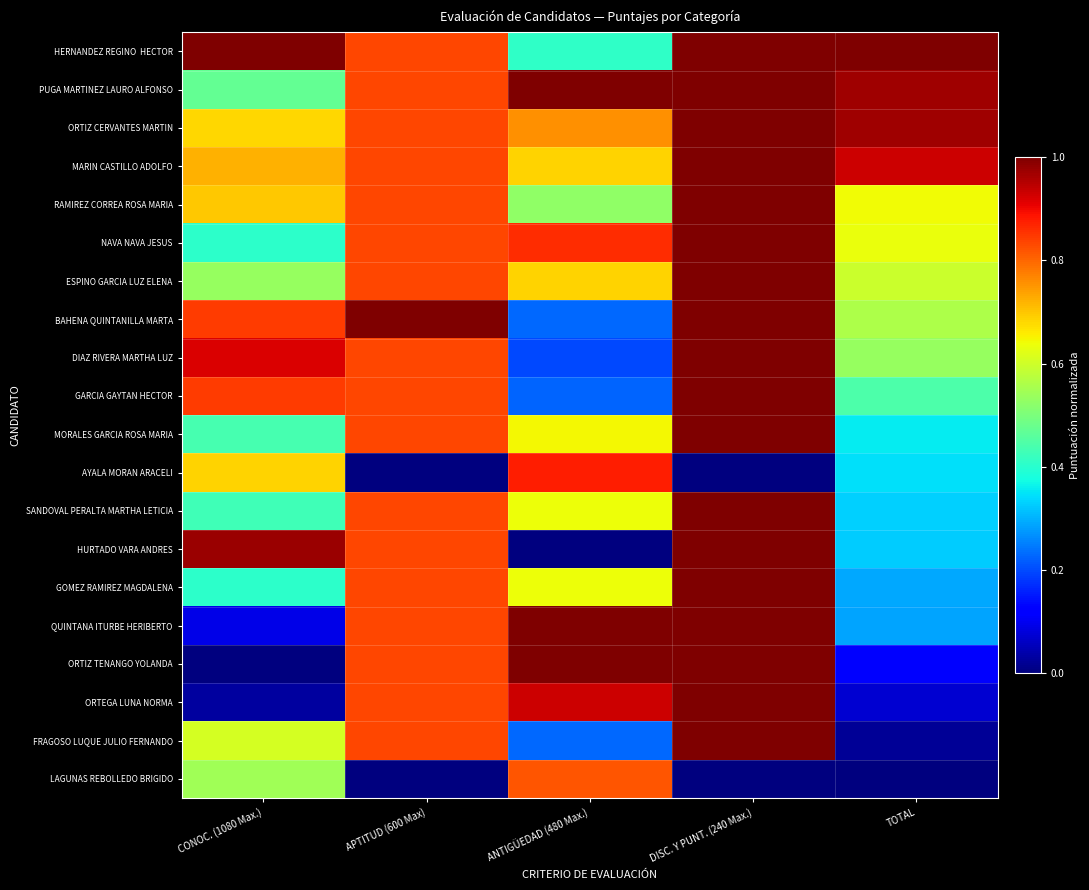

What is the total value across all series at TOTAL?

9.4